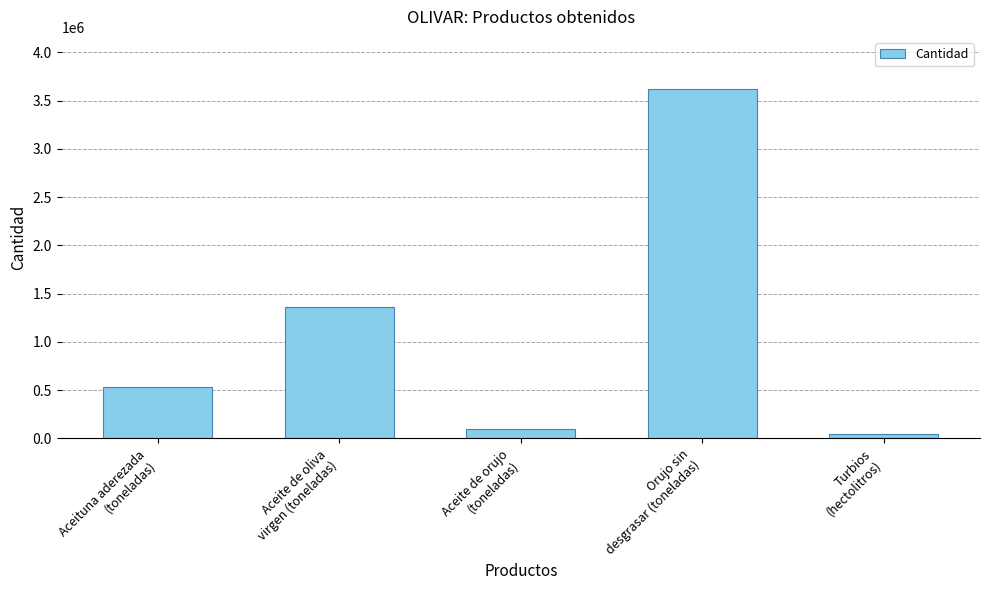

What is the label of the 1st bar from the right?

Turbios
(hectolitros)